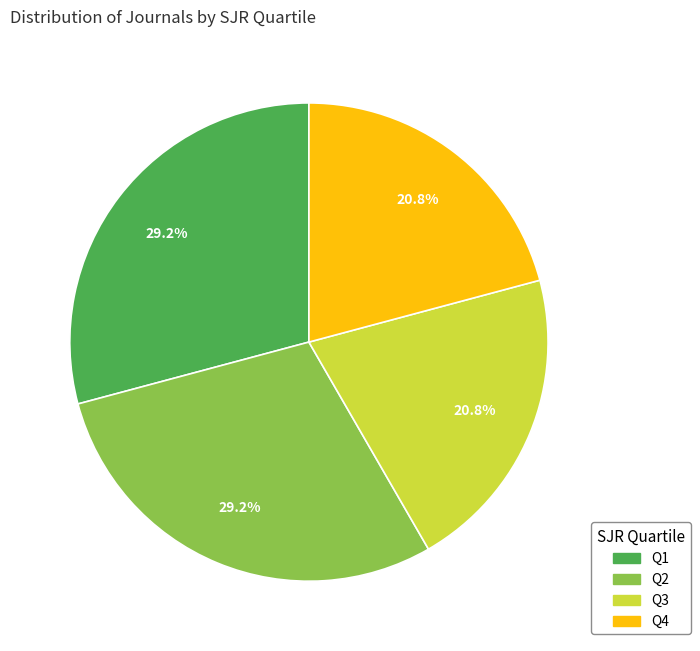

Is Q4 the majority of the pie?

No